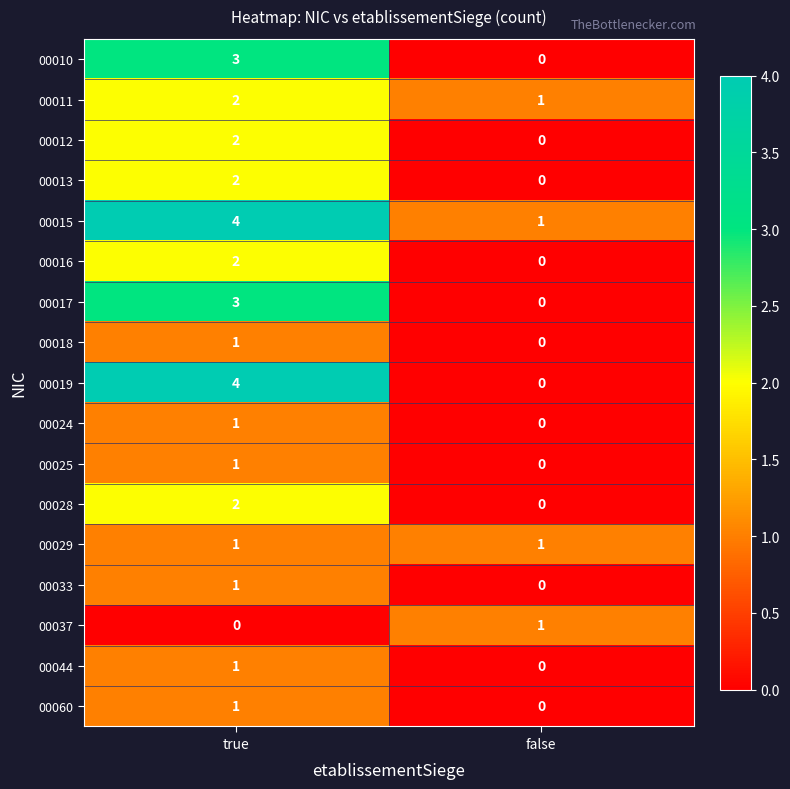

At which label does 00010 reach its peak?

true